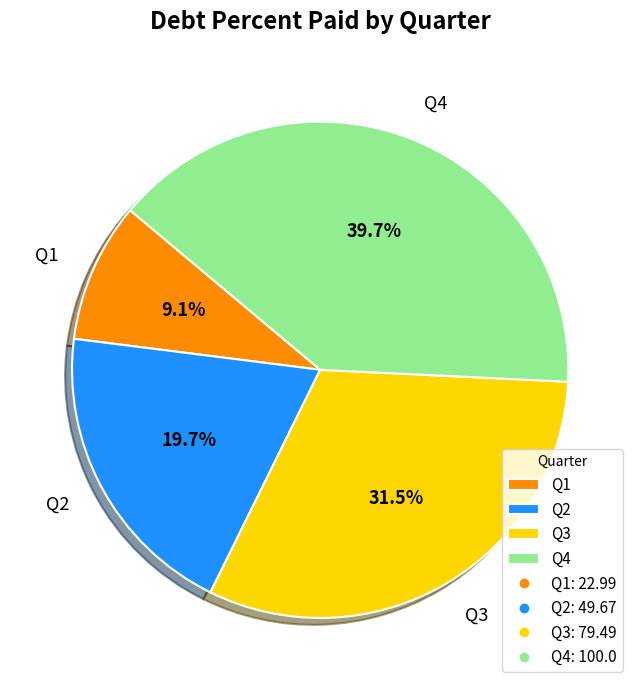

What percentage is the Q1 slice, to the nearest percent?

9%